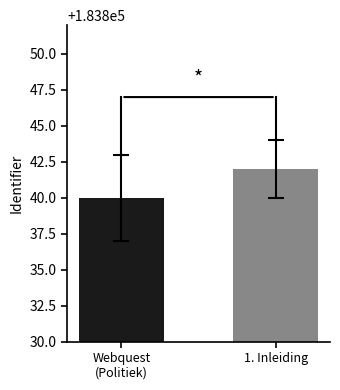

What is the sum of the values at 1. Inleiding and Webquest
(Politiek)?

367682